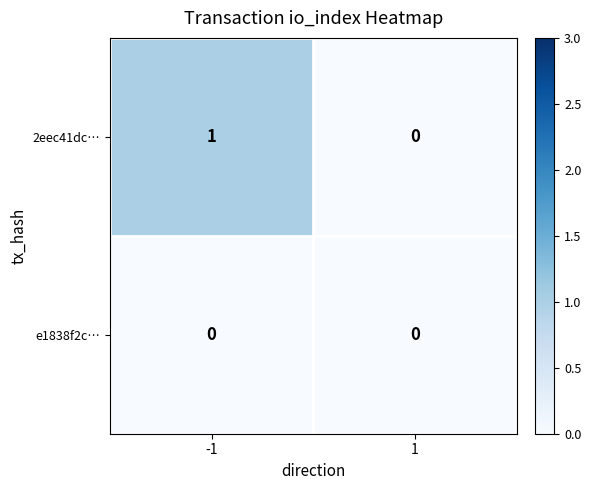

Is it true that 2eec41dc… equals 1 at -1?

True